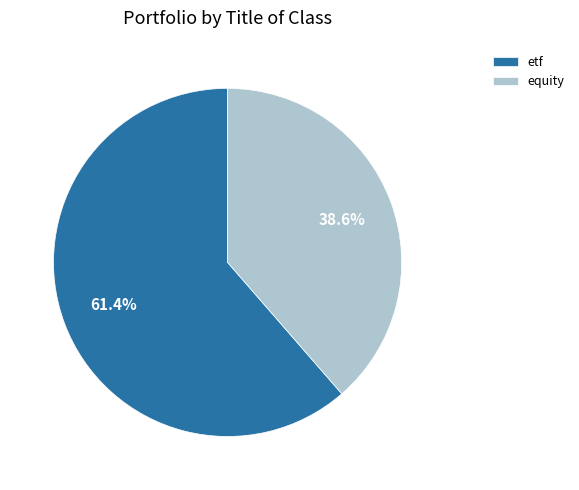

To the nearest percent, what portion does equity represent?

39%